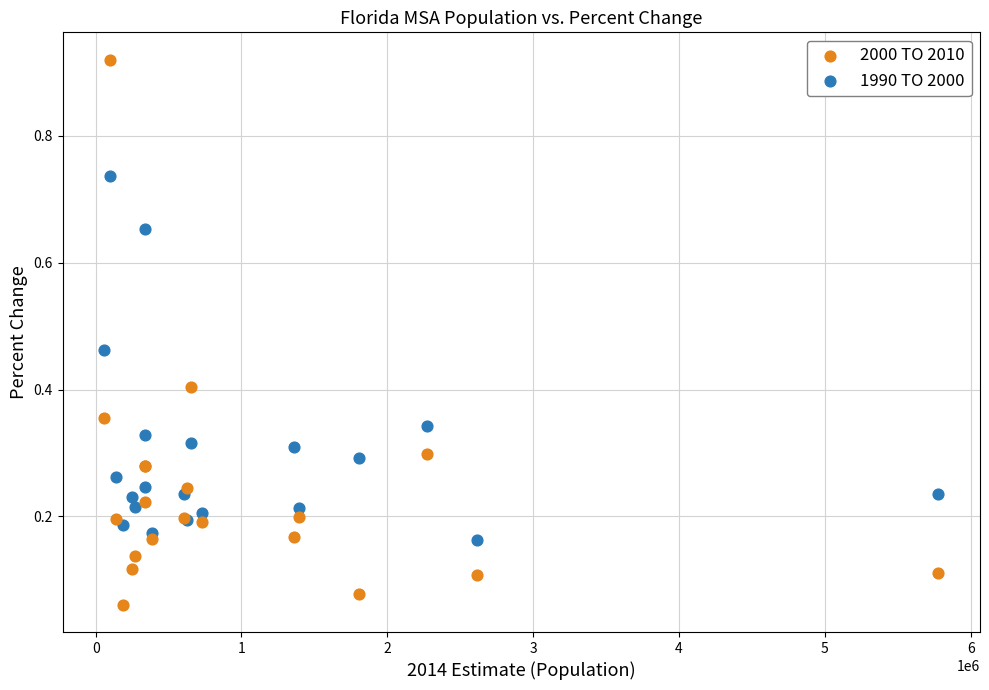

What are all the series names shown in the legend?

2000 TO 2010, 1990 TO 2000